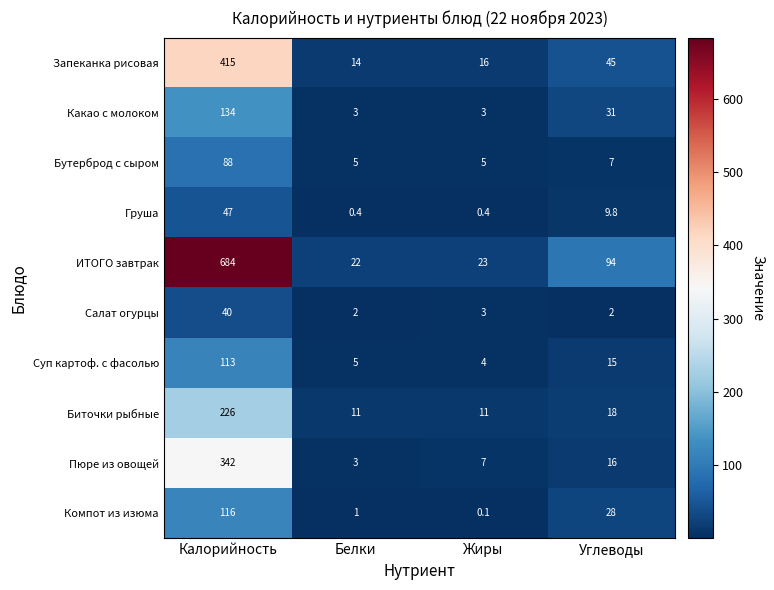

What is the sum of all Запеканка рисовая values?

490.0